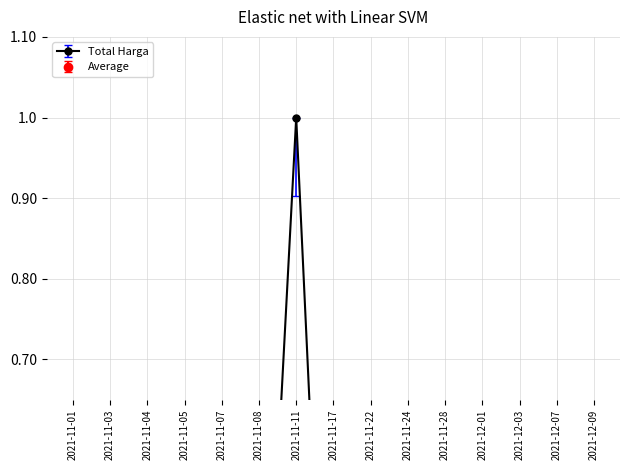

What is the difference between the values at 2021-11-04 and 2021-11-24?

0.2